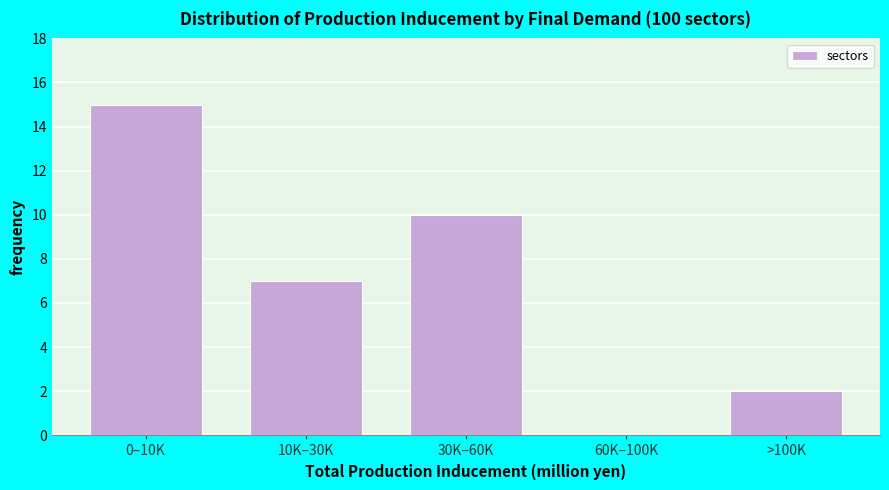

Reading right to left, extract all data points from this chart.

>100K=2	60K–100K=0	30K–60K=10	10K–30K=7	0–10K=15